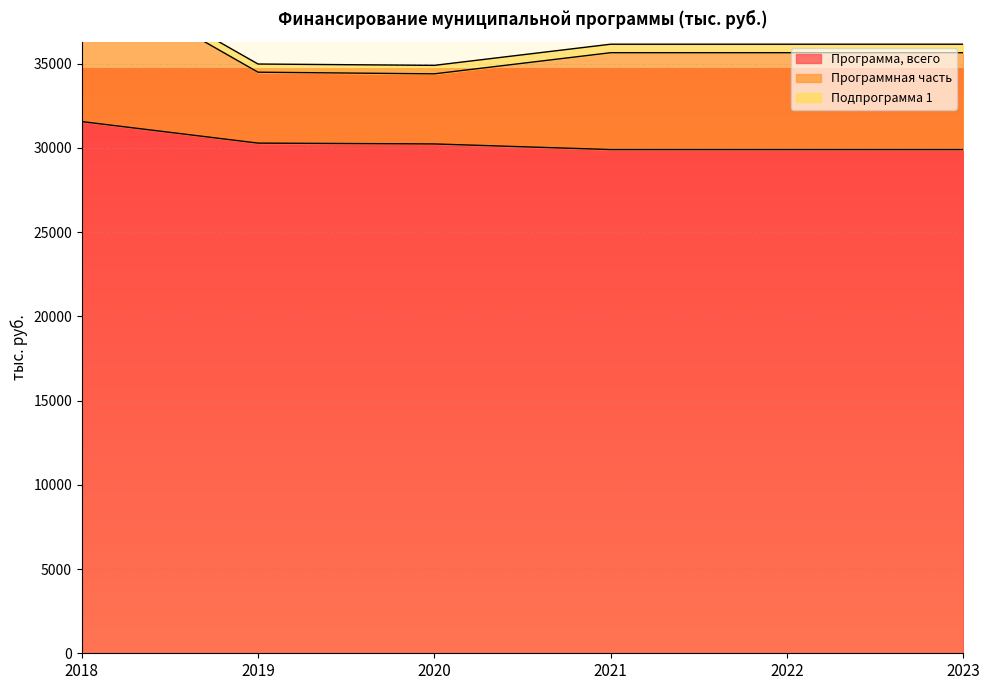

True or false: Программа, всего has a value of 15216.7 at 2020.

False